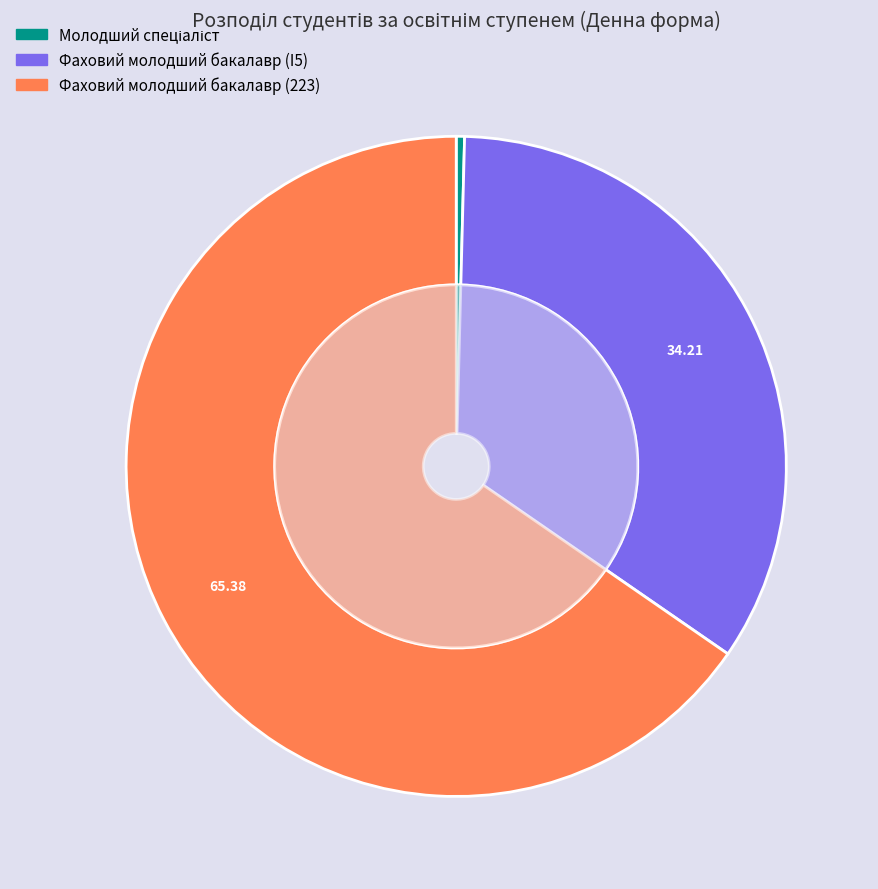

How many segments does this pie chart have?

3